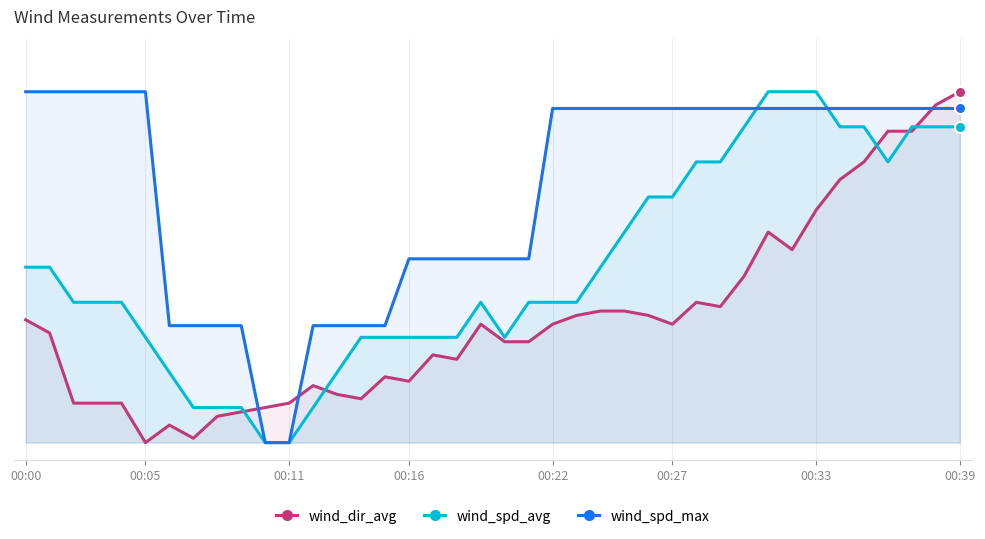

What position from the right is 13?

27